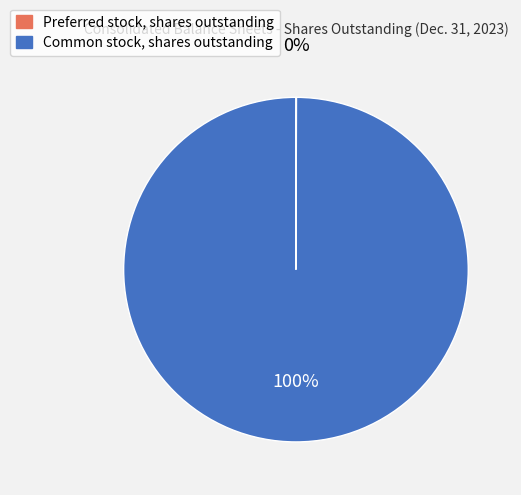

True or false: Common stock, shares outstanding accounts for 100% of the total.

True